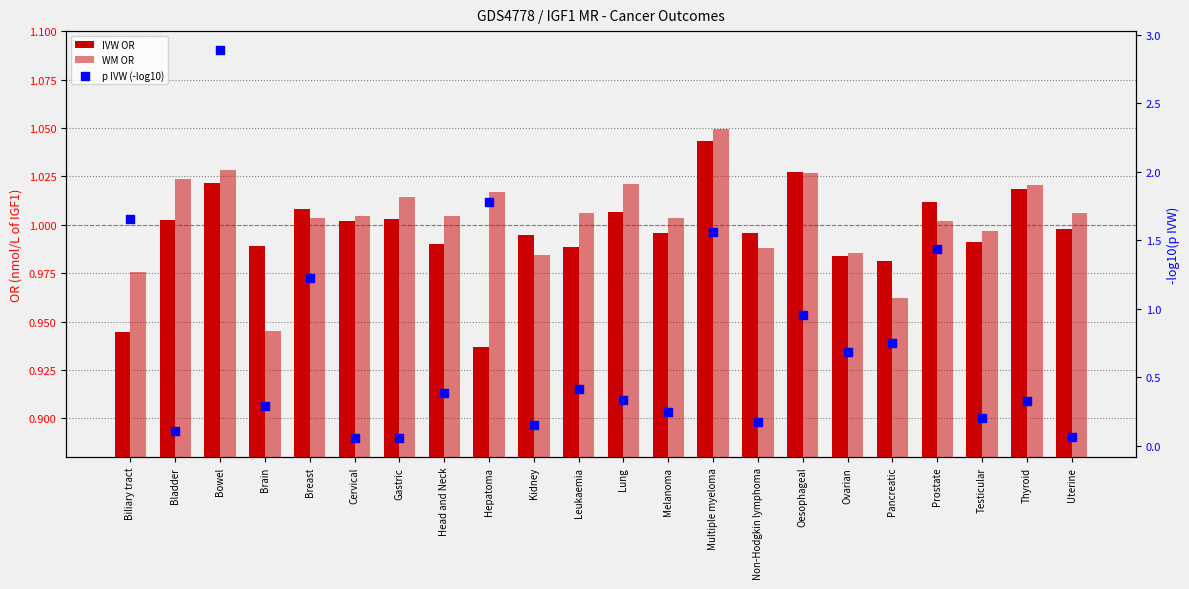

At how many categories does at least one series exceed 1?

16